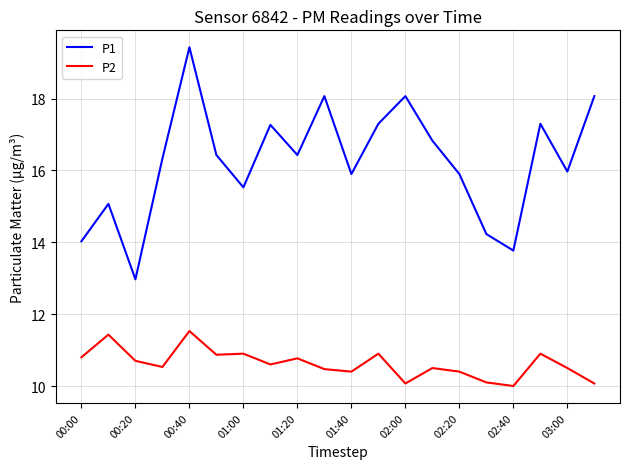

Does the chart have visible grid lines?

Yes